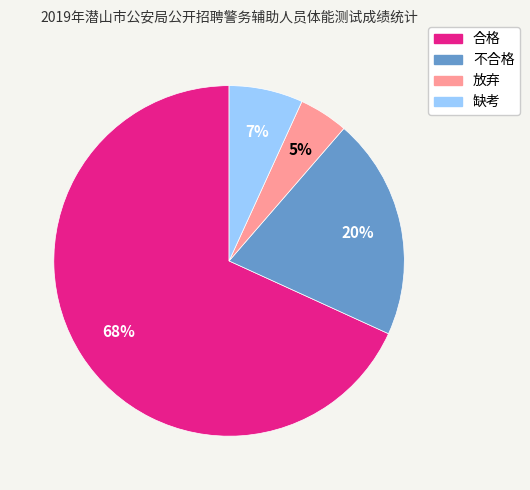

Is the sum of 合格 and 放弃 greater than half?

Yes